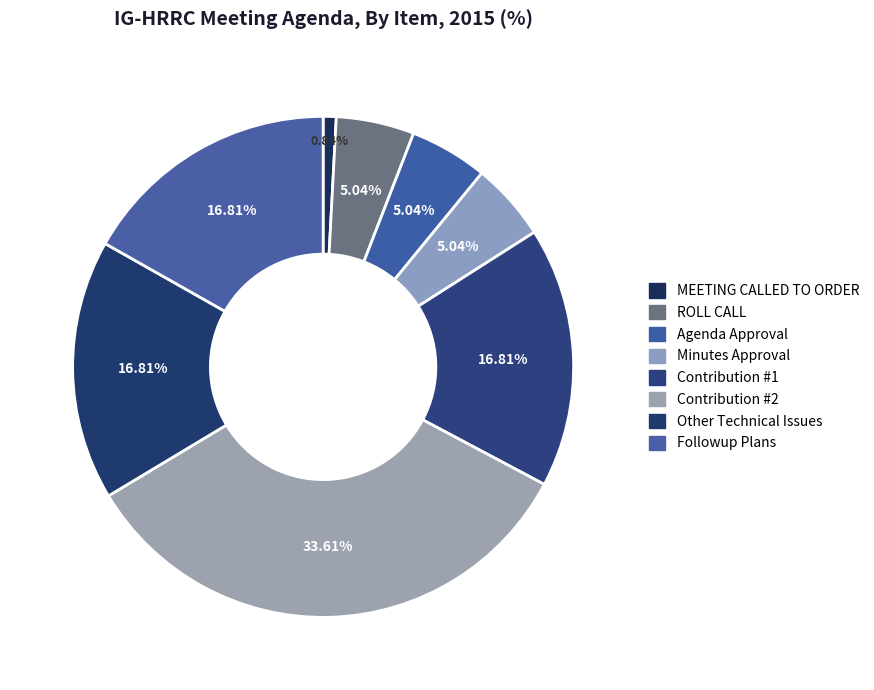

What percentage do Followup Plans and ROLL CALL together represent?

21.8%